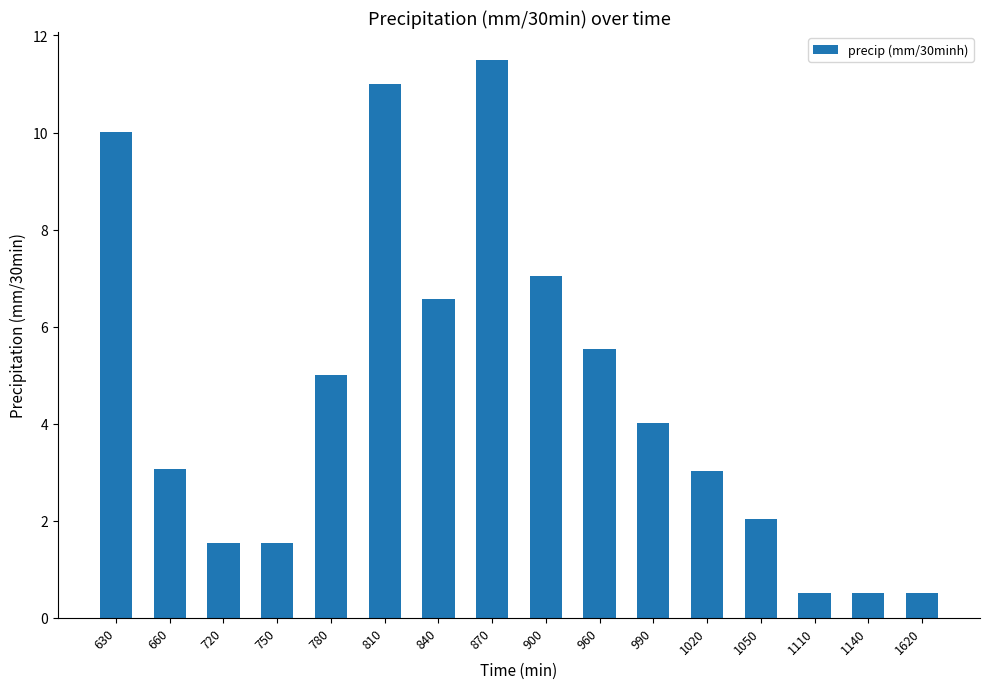

What is the difference between the maximum and minimum values?

11.0